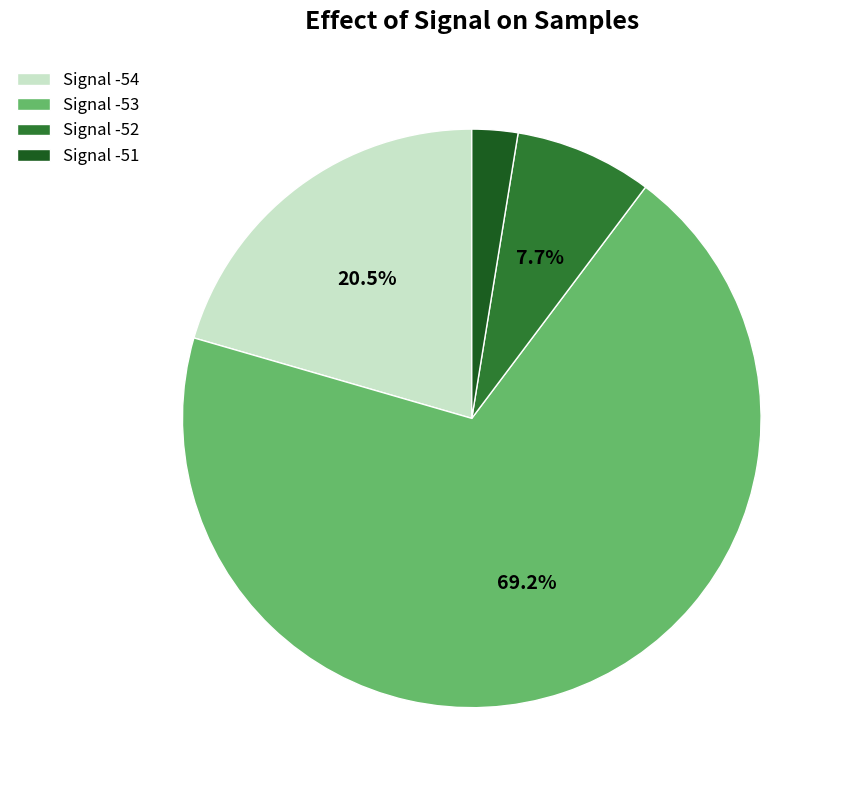

Do Signal -51 and Signal -53 together represent more than half of the pie?

Yes